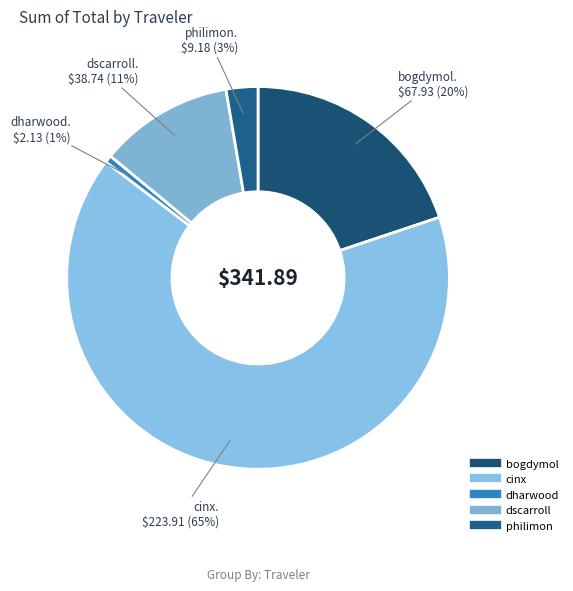

Which category has the biggest portion of the pie?

cinx